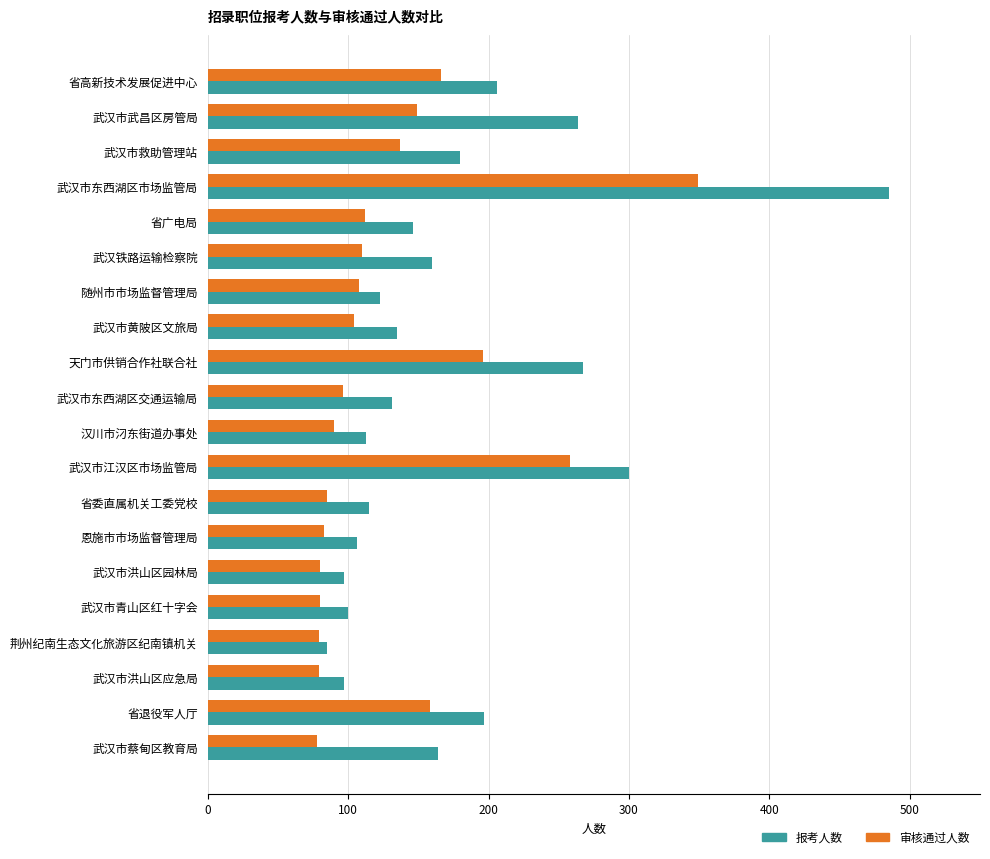

At which category does the chart reach its peak across all series?

武汉市东西湖区市场监管局